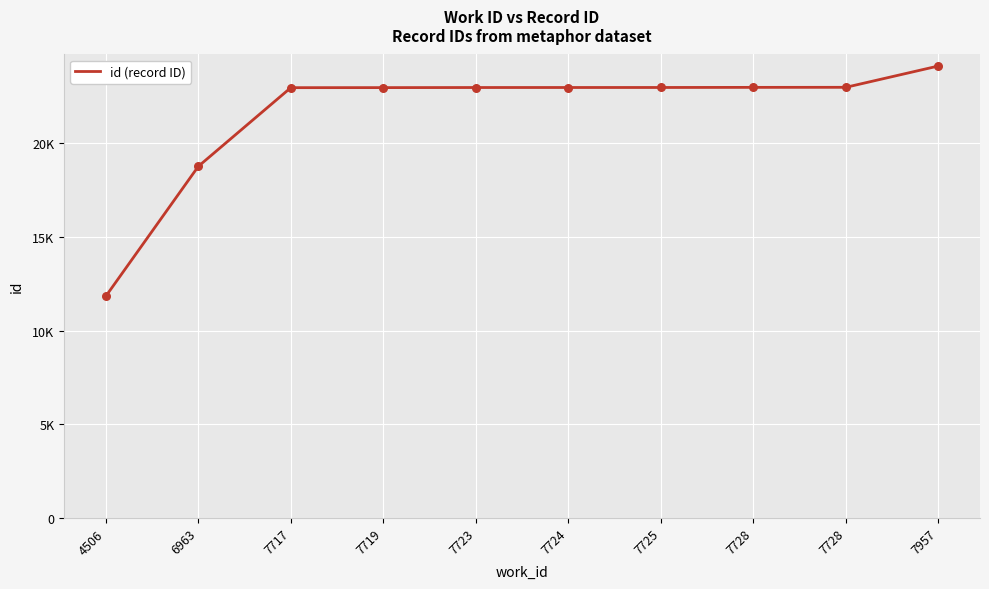

What is the ratio of the value at 7719 to the value at 6963?

1.2